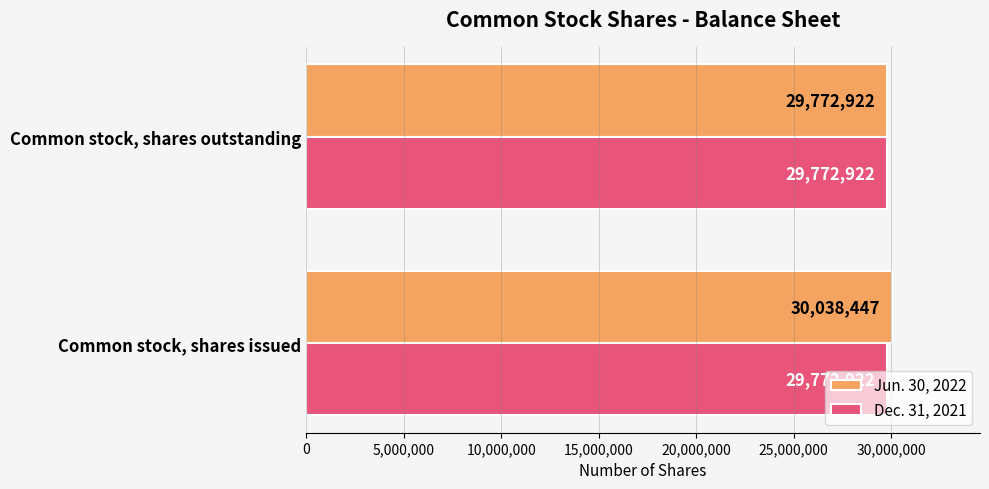

What is the difference between the highest and lowest values at Common stock, shares issued?

265525